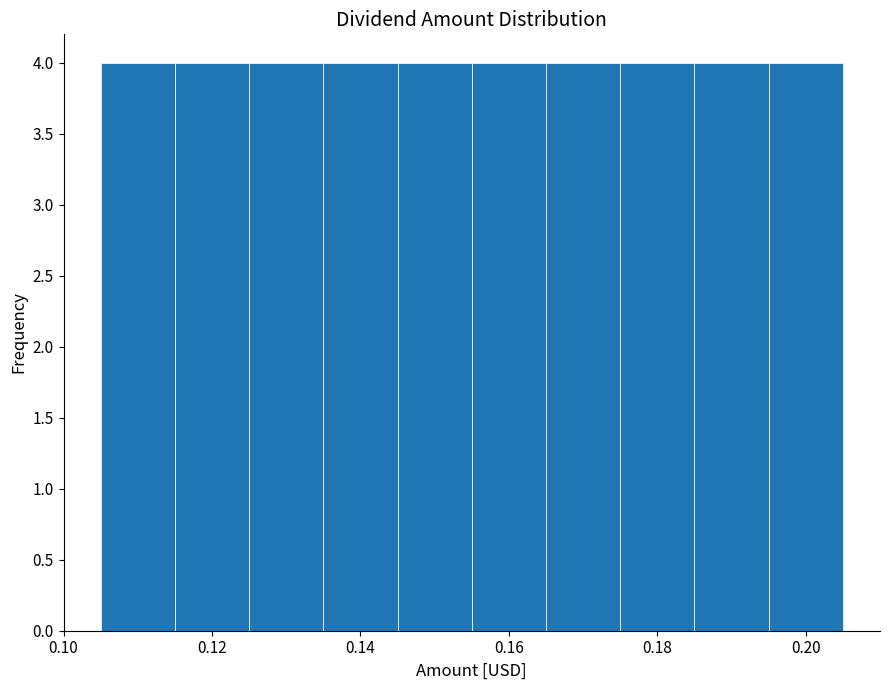

Reading left to right, list every bar in this chart as the range it spans on the x-axis followed by its height. Neither the bar edges nor the heights are printed on the chart, so give them approximately, as read against the axes.

0.105 to 0.115: 4
0.115 to 0.125: 4
0.125 to 0.135: 4
0.135 to 0.145: 4
0.145 to 0.155: 4
0.155 to 0.165: 4
0.165 to 0.175: 4
0.175 to 0.185: 4
0.185 to 0.195: 4
0.195 to 0.205: 4